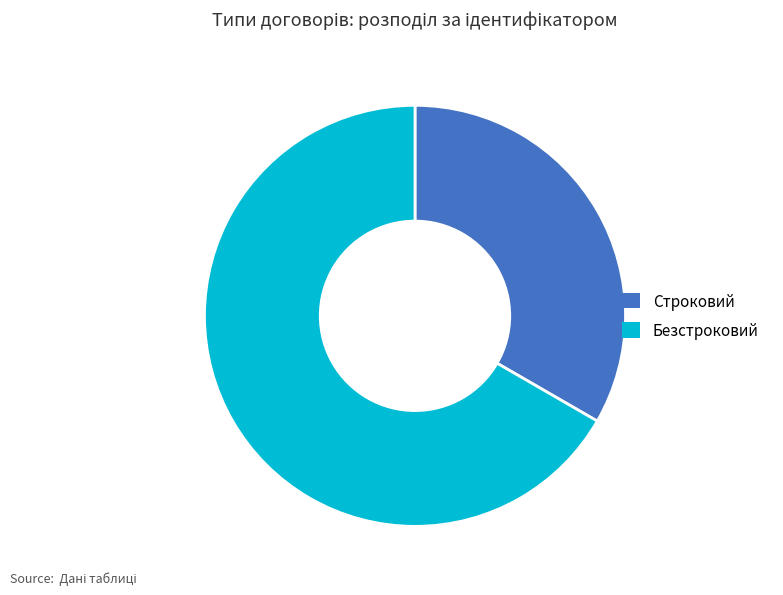

Is there any slice that represents more than half of the pie?

Yes